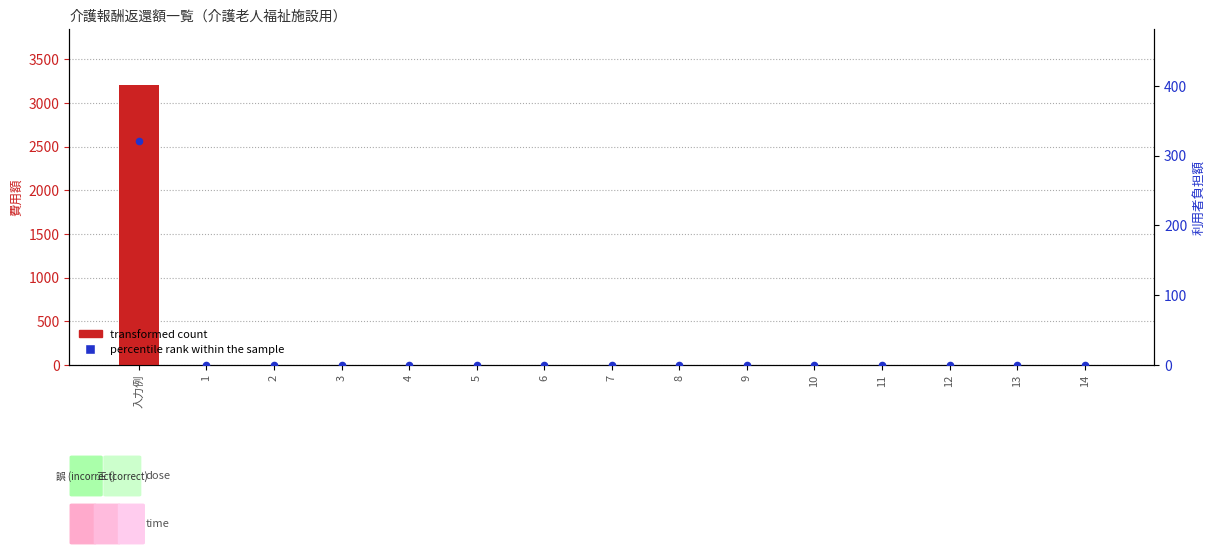

Which series has the largest total across all categories?

transformed count